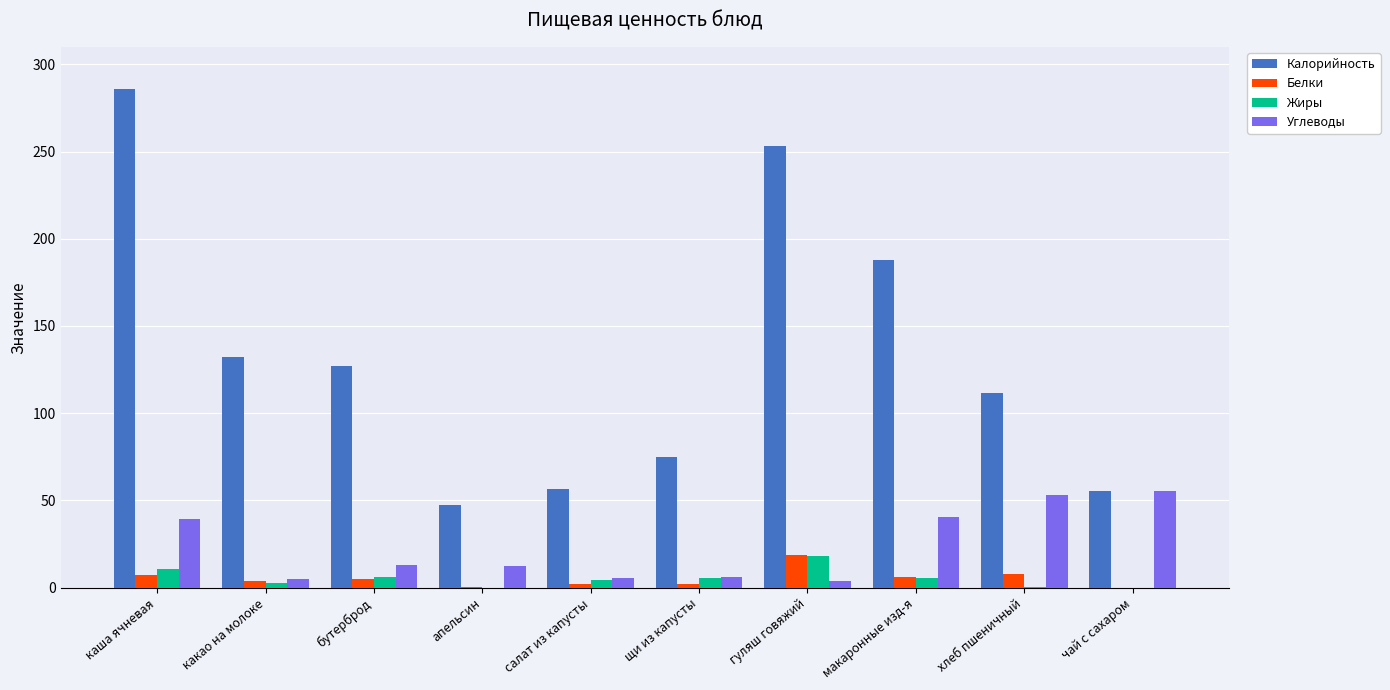

How many groups of bars are there?

10